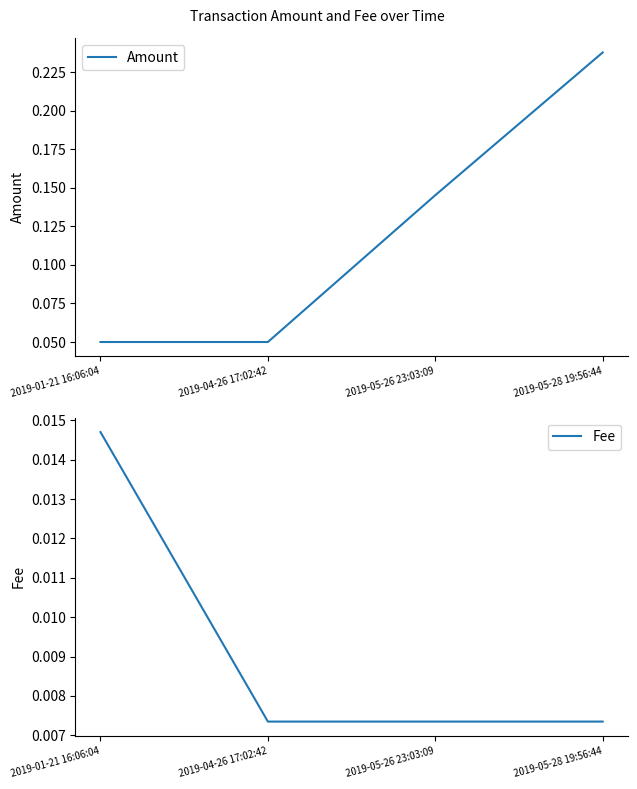

Which has a higher value, 2019-05-28 19:56:44 or 2019-04-26 17:02:42?

2019-05-28 19:56:44